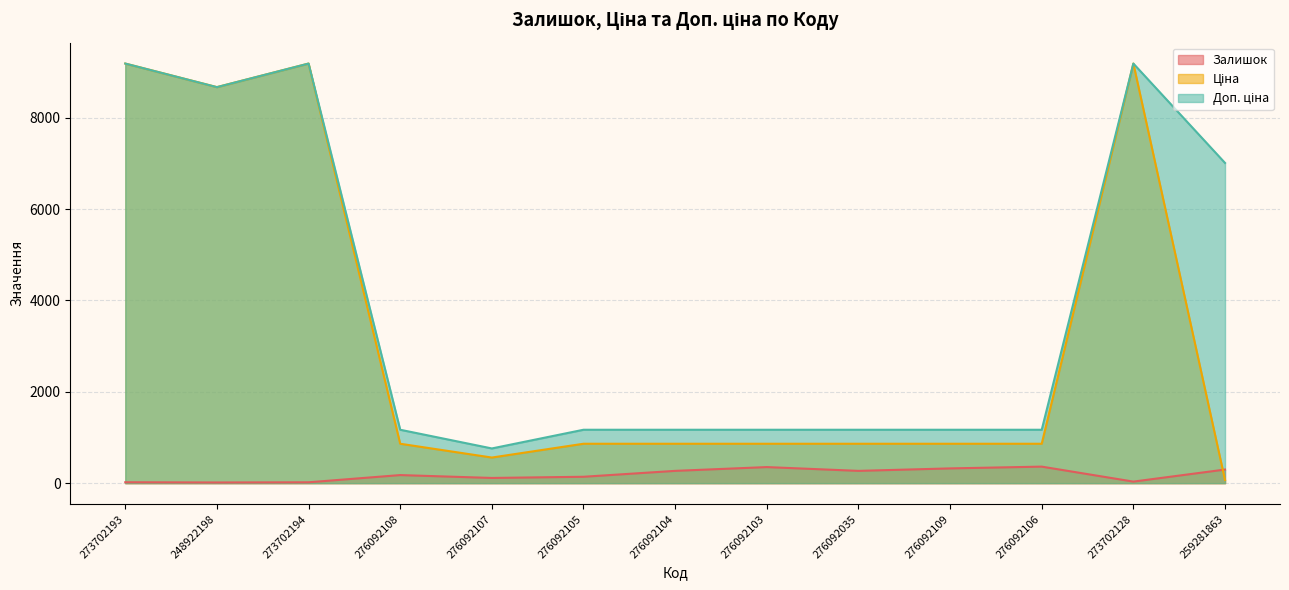

Between 276092104 and 276092103, which series saw the biggest shift?

Залишок